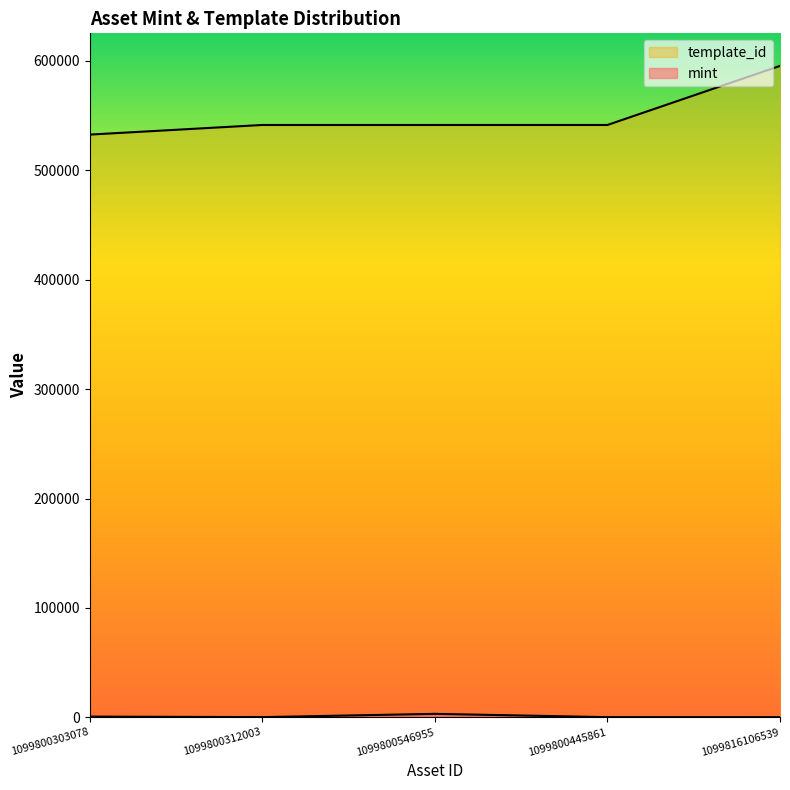

True or false: mint and template_id intersect in this chart.

False